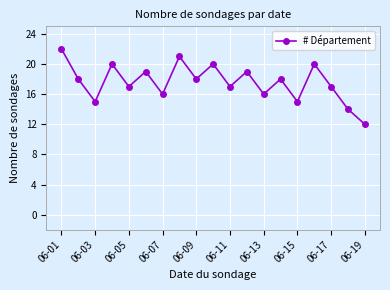

What is the smallest value displayed?

12